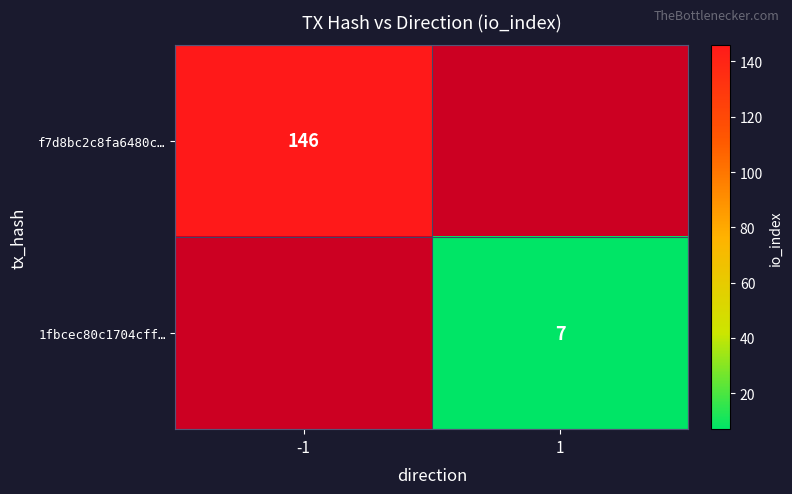

Is the value of f7d8bc2c8fa6480c… at -1 greater than the value of 1fbcec80c1704cff… at 1?

Yes